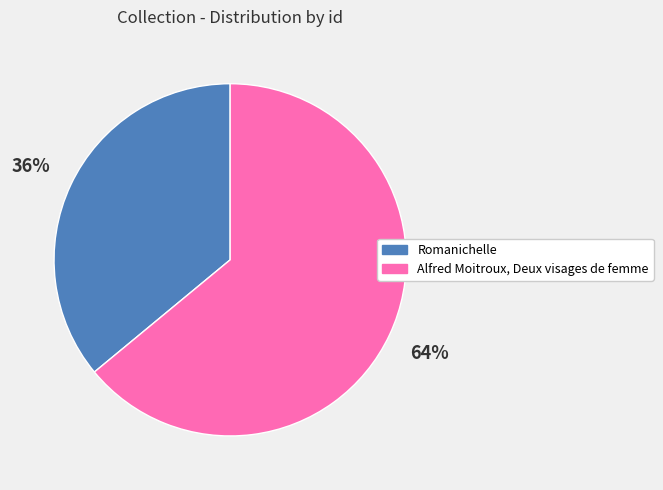

To the nearest percent, what is the combined percentage of Alfred Moitroux, Deux visages de femme and Romanichelle?

100%